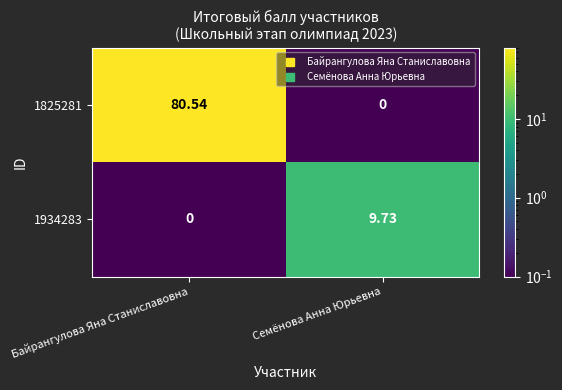

Where does the 1934283 series first go above 9?

Семёнова Анна Юрьевна